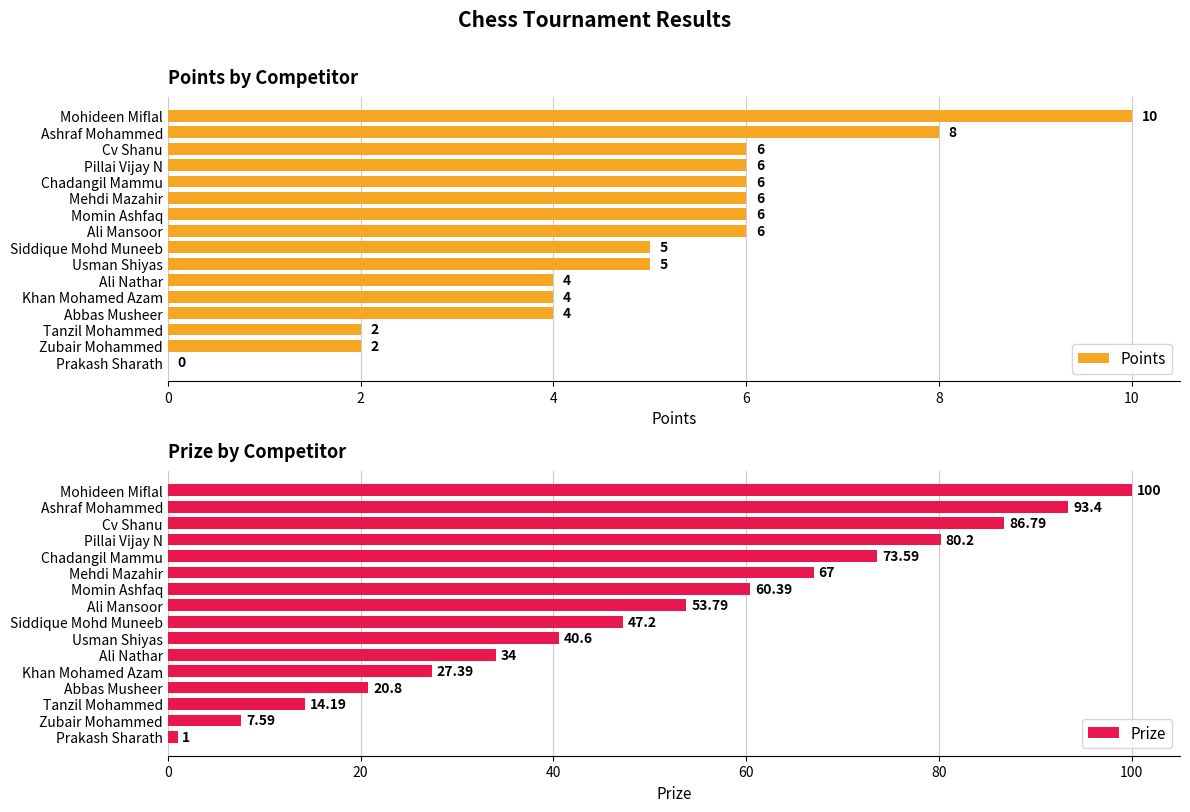

Which series has the largest range (max minus min)?

Prize